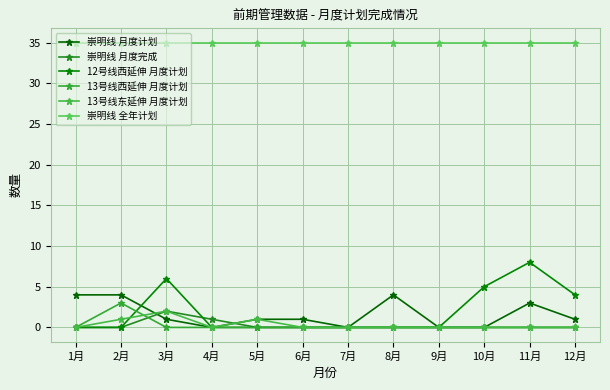

Between 1月 and 11月, which series saw the biggest shift?

12号线西延伸 月度计划